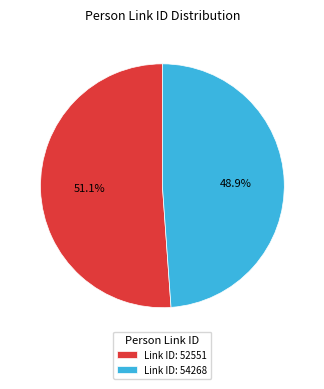

Combined, do Link ID: 52551 and Link ID: 54268 account for over 50%?

Yes